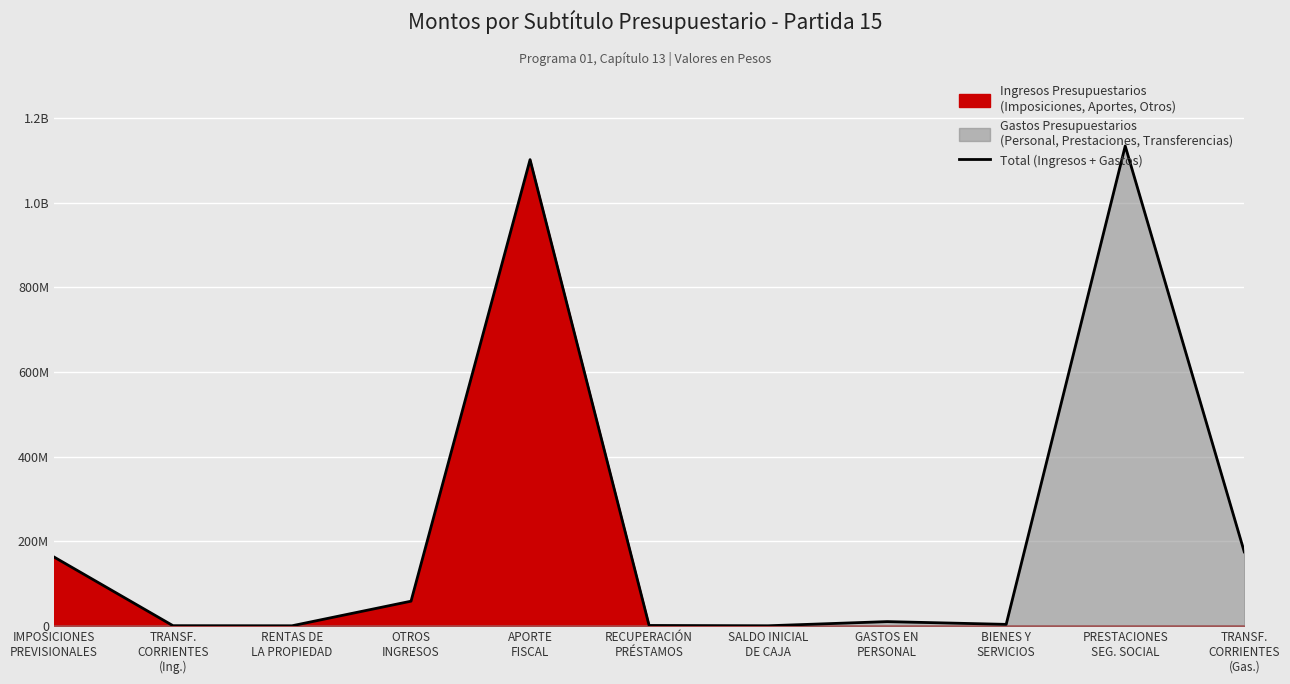

The value at GASTOS EN
PERSONAL is 9912617. True or false?

True